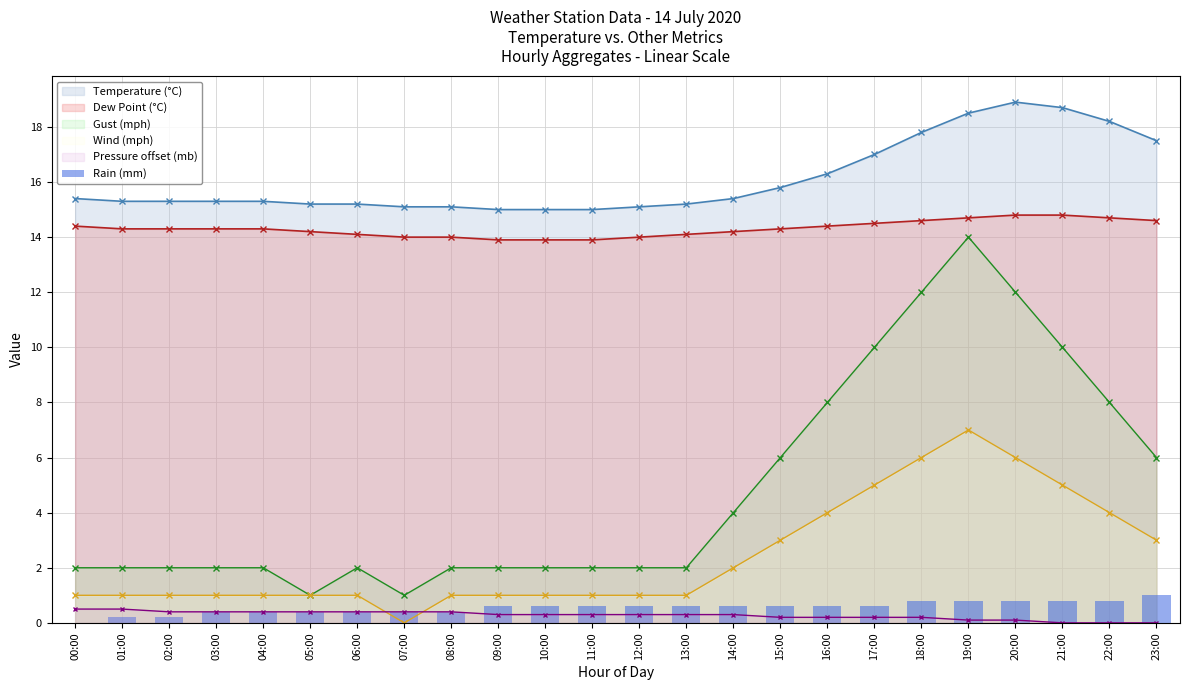

Which category has the lowest value across all series?

07:00